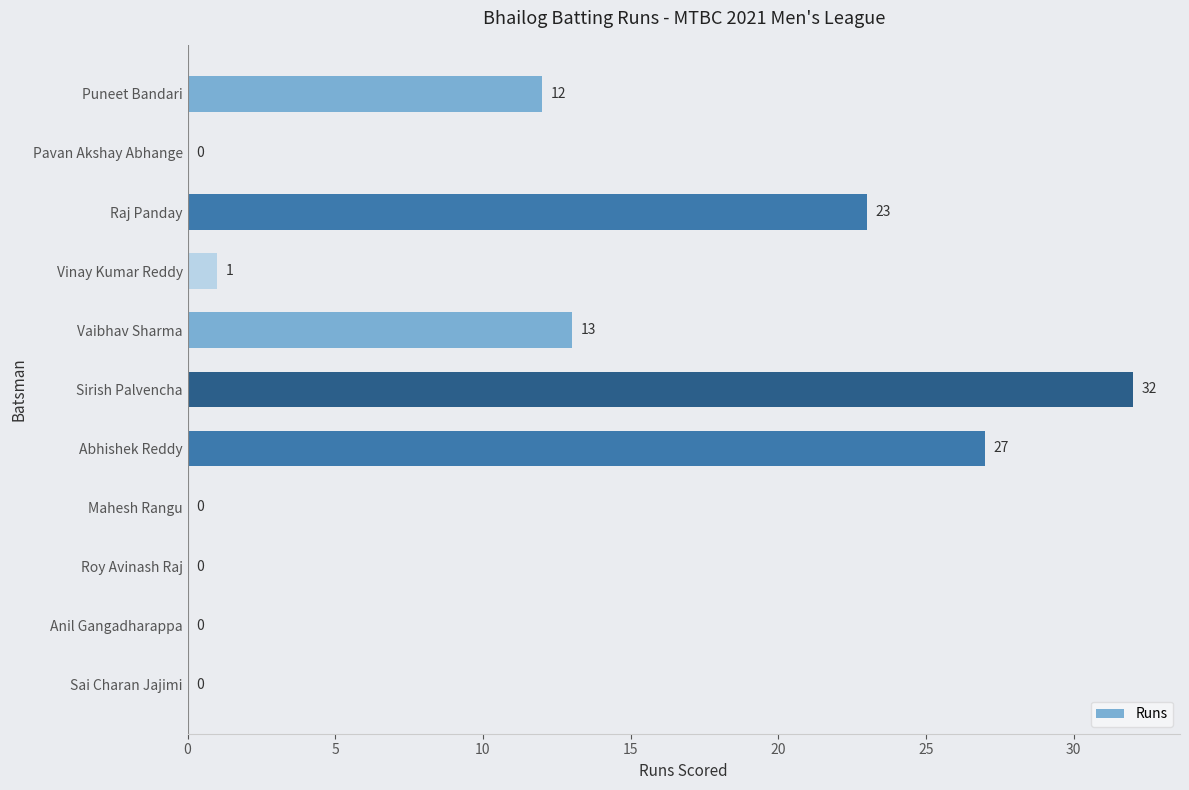

What is the sum of all values?

108